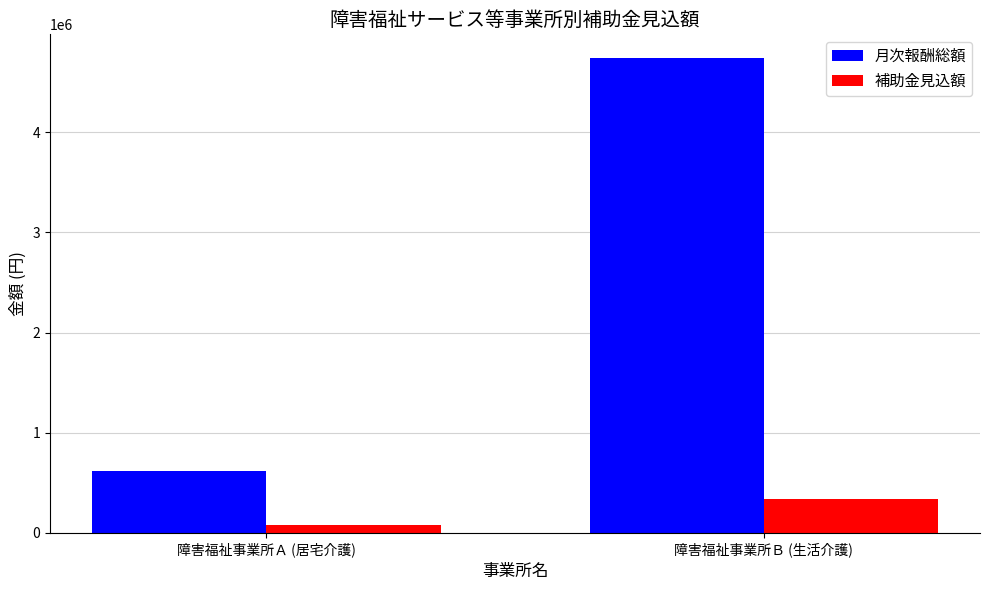

Is the value of 月次報酬総額 at 障害福祉事業所Ｂ (生活介護) greater than the value of 補助金見込額 at 障害福祉事業所Ｂ (生活介護)?

Yes